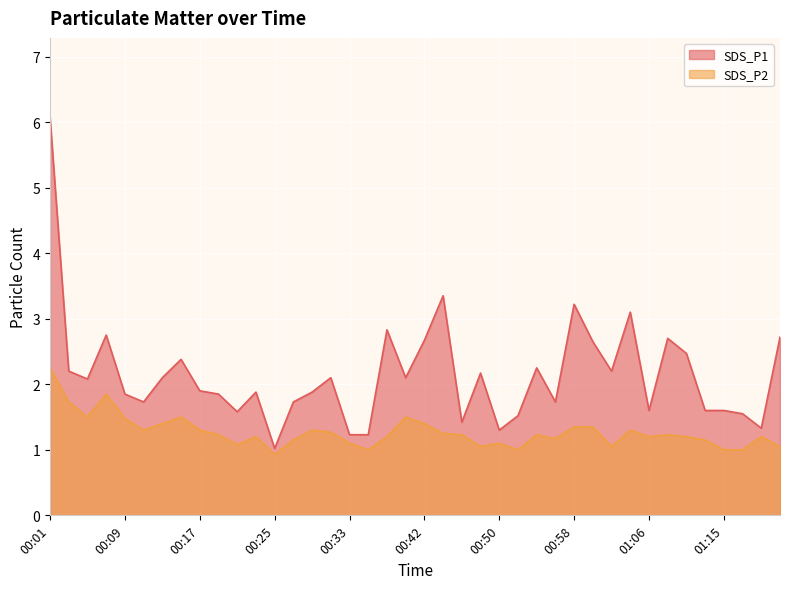

What is the value of the SDS_P2 point at the 36th from the left?

1.1